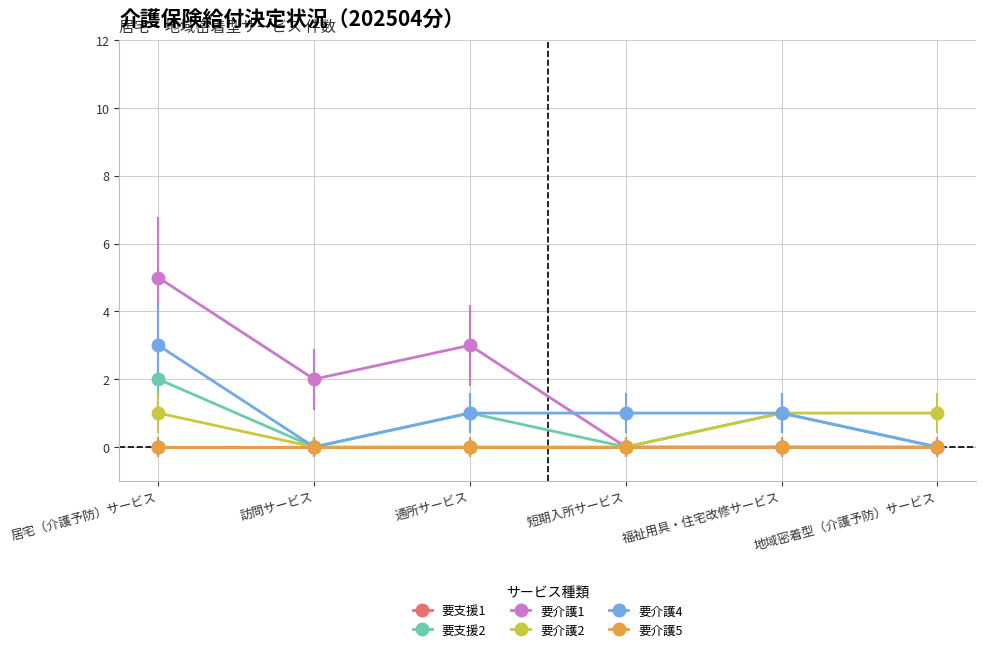

Where is the first local minimum for 要介護1?

訪問サービス